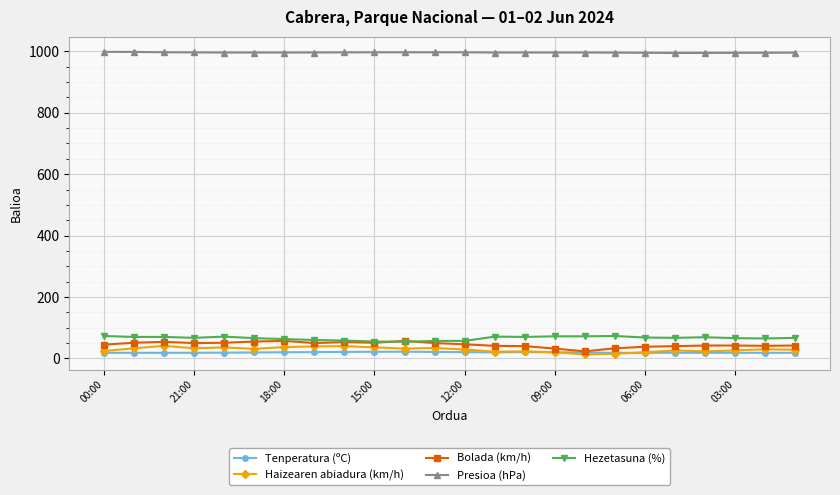

True or false: Haizearen abiadura (km/h) and Hezetasuna (%) intersect in this chart.

False